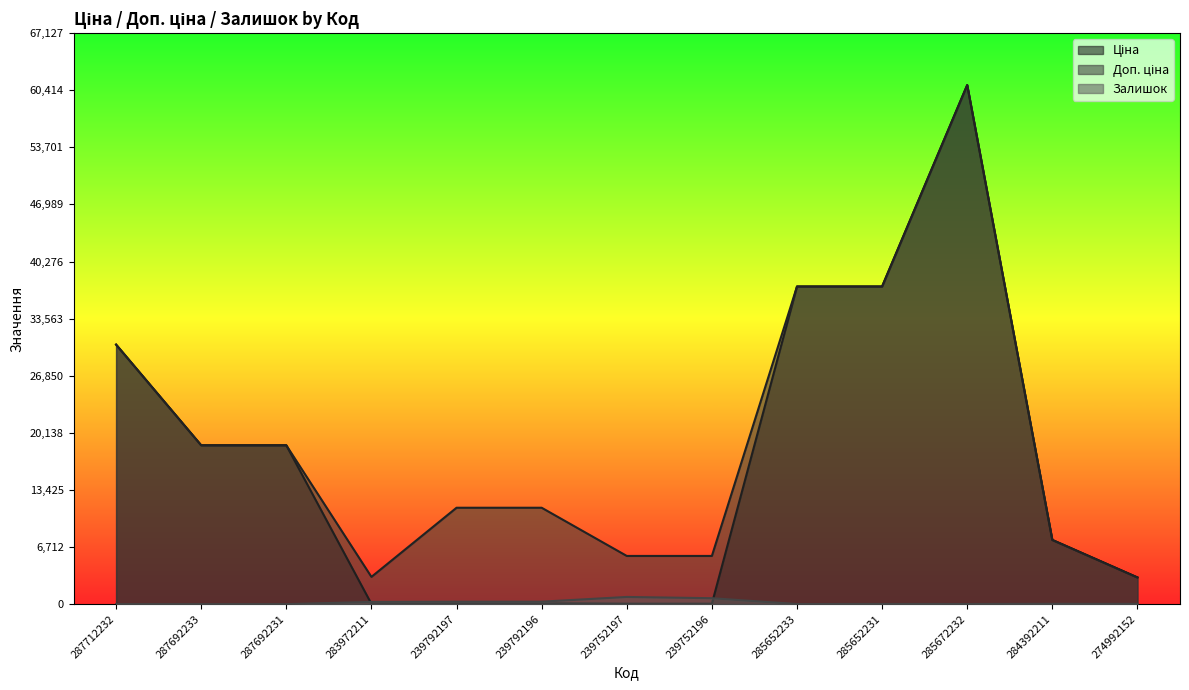

Rank the series by their maximum value, from highest to lowest.

Ціна, Доп. ціна, Залишок